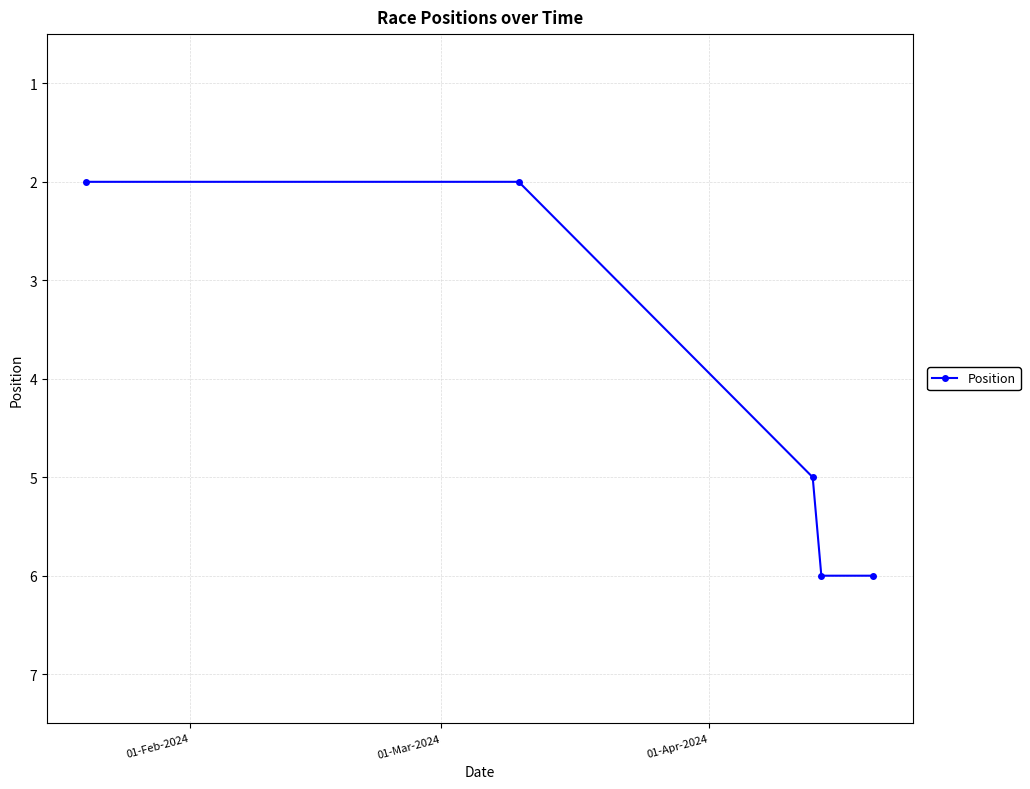

What is the average value?

4